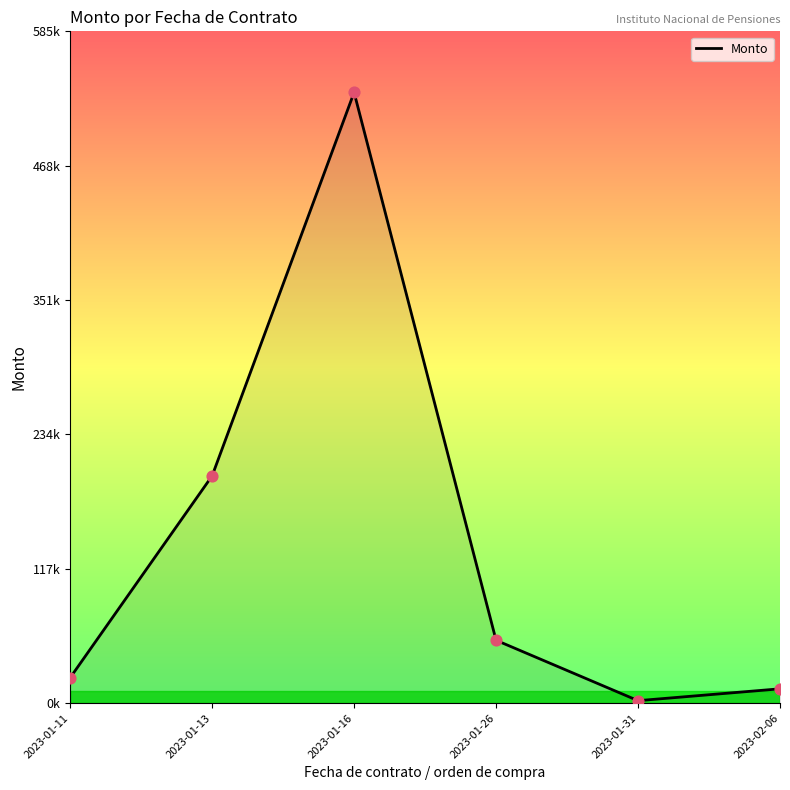

Between 2023-01-16 and 2023-01-31, which is larger?

2023-01-16